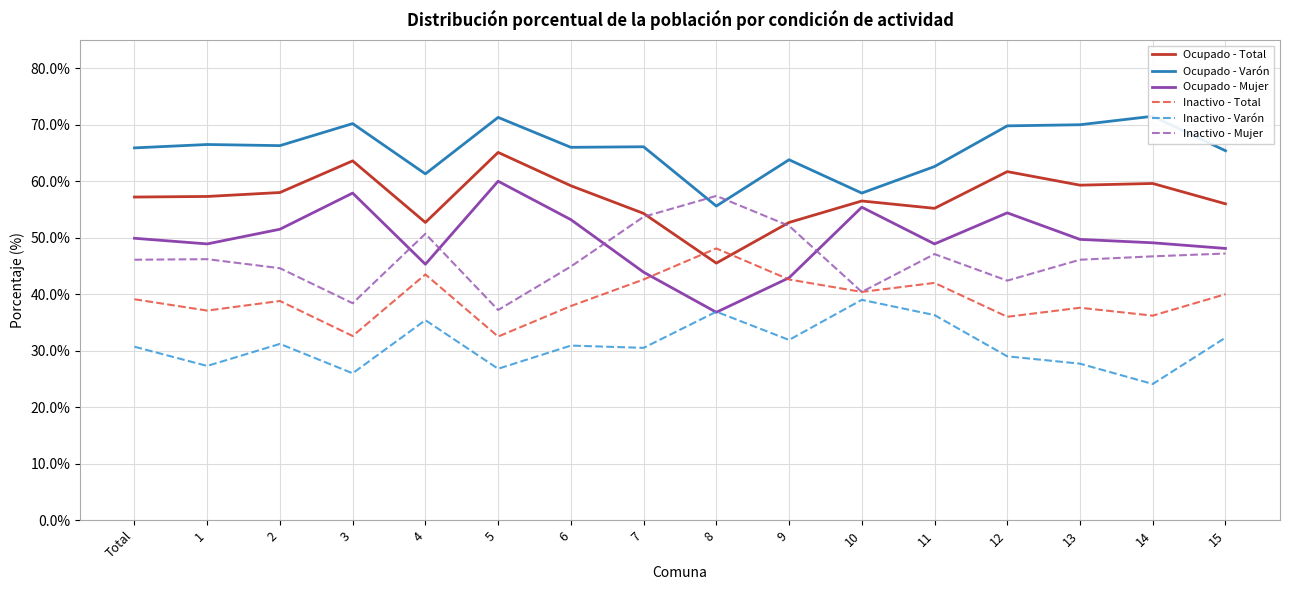

How many lines are shown in the chart?

6